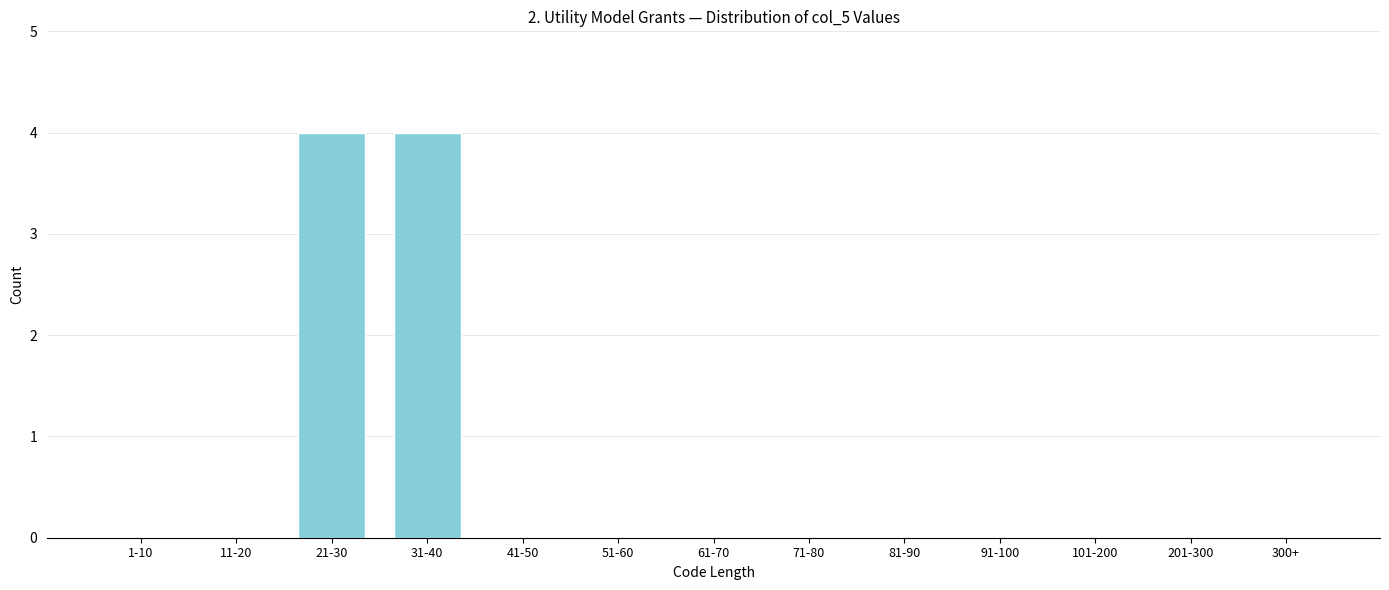

Reading left to right, what are all the values shown in this chart?

1-10=0	11-20=0	21-30=4	31-40=4	41-50=0	51-60=0	61-70=0	71-80=0	81-90=0	91-100=0	101-200=0	201-300=0	300+=0